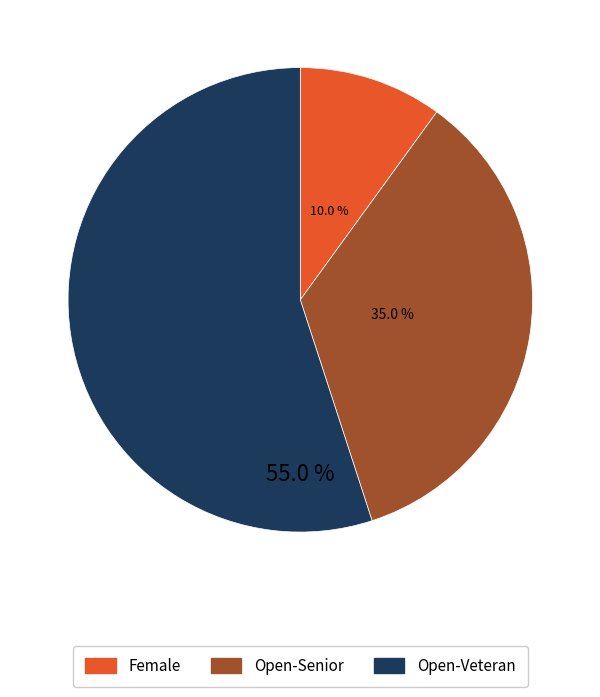

To the nearest percent, what is the difference between the Female and Open-Veteran slice percentages?

45%